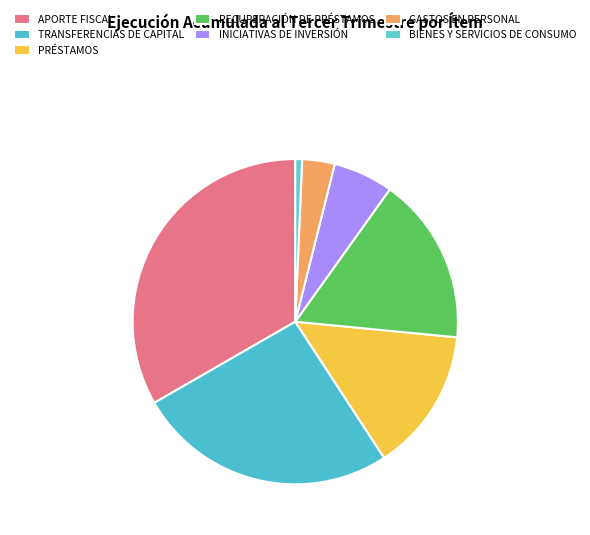

Does INICIATIVAS DE INVERSIÓN account for over 50% of the chart?

No